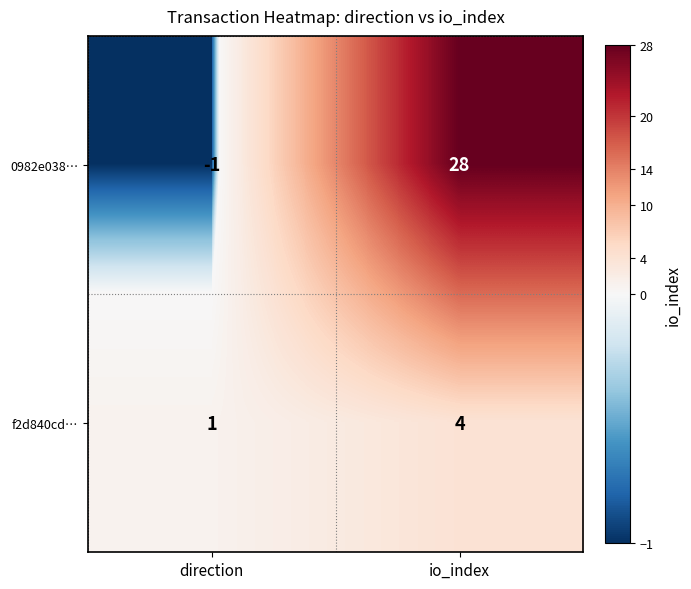

Which series changed the most between direction and io_index?

0982e038…